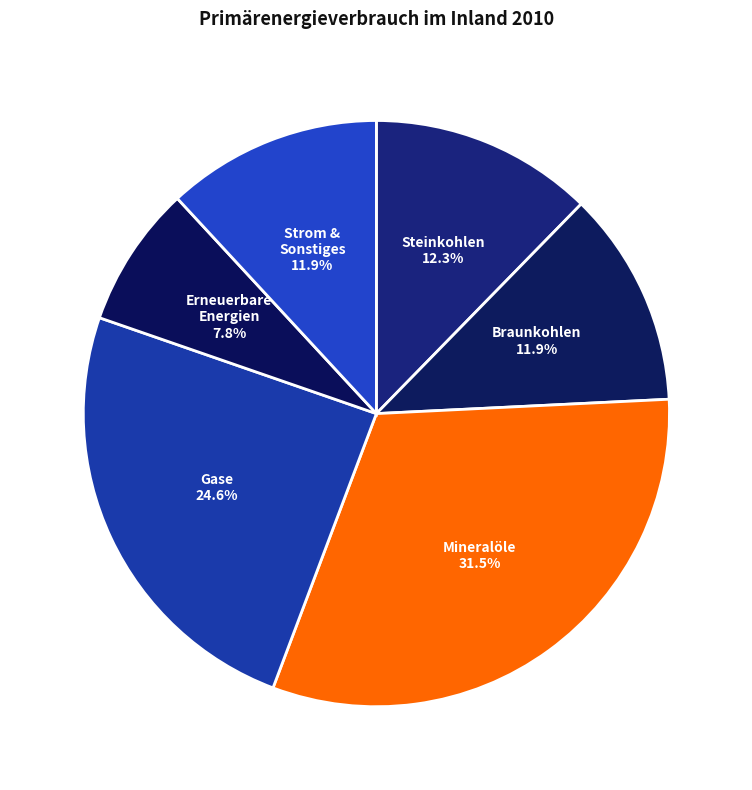

How many segments does this pie chart have?

6